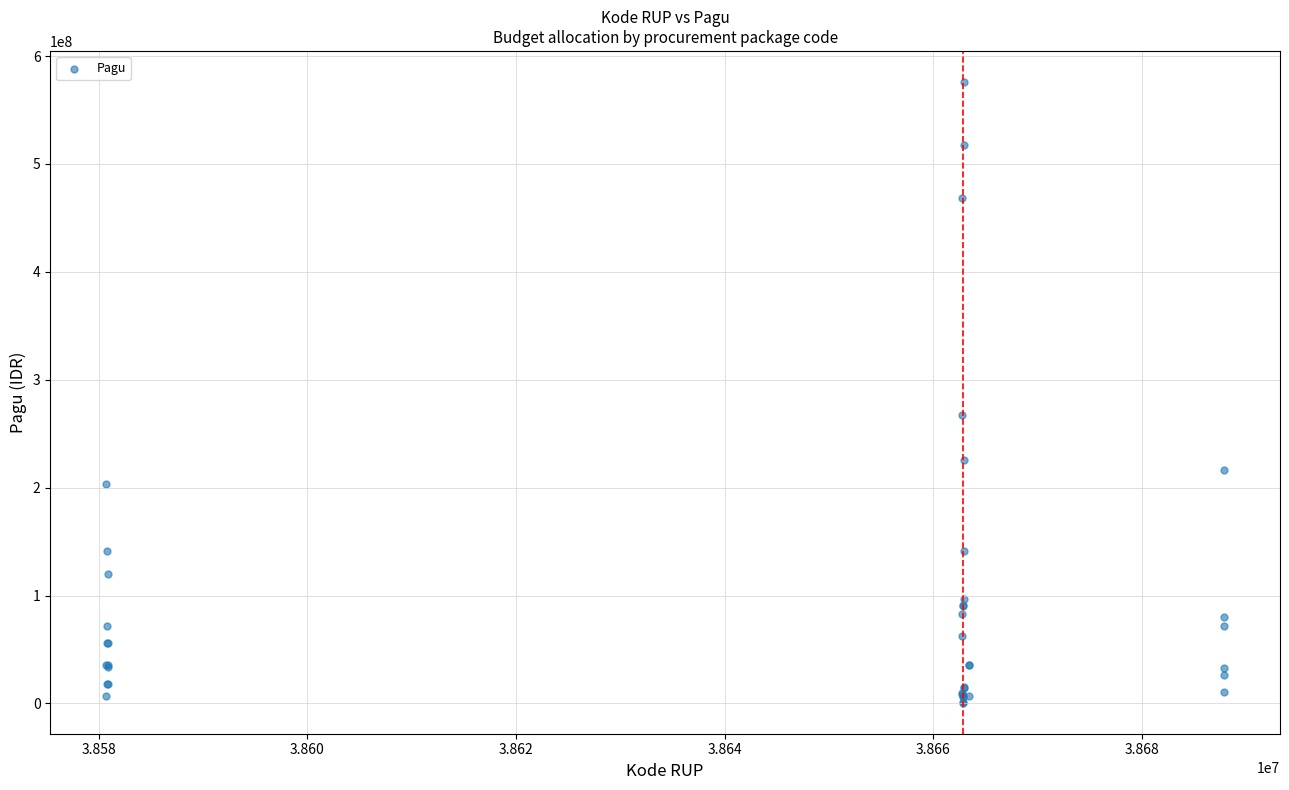

What Y value in the scatter plot is closest to 288340000?

266875000